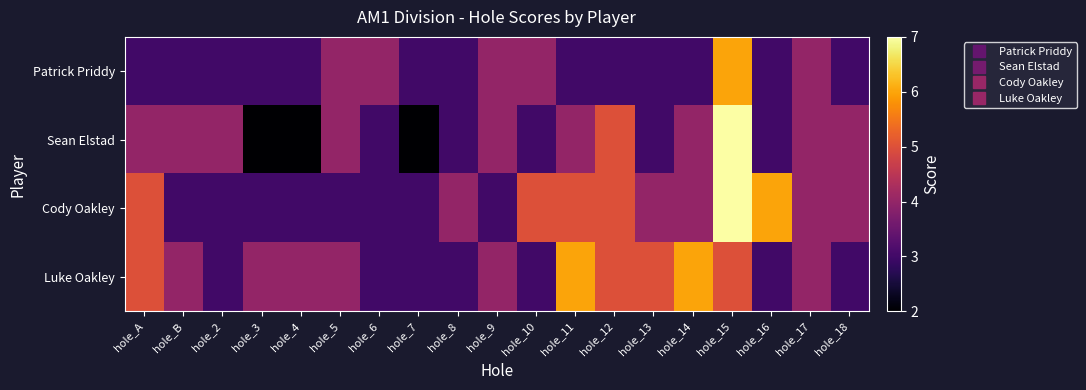

Between hole_14 and hole_B, which is larger?

hole_14